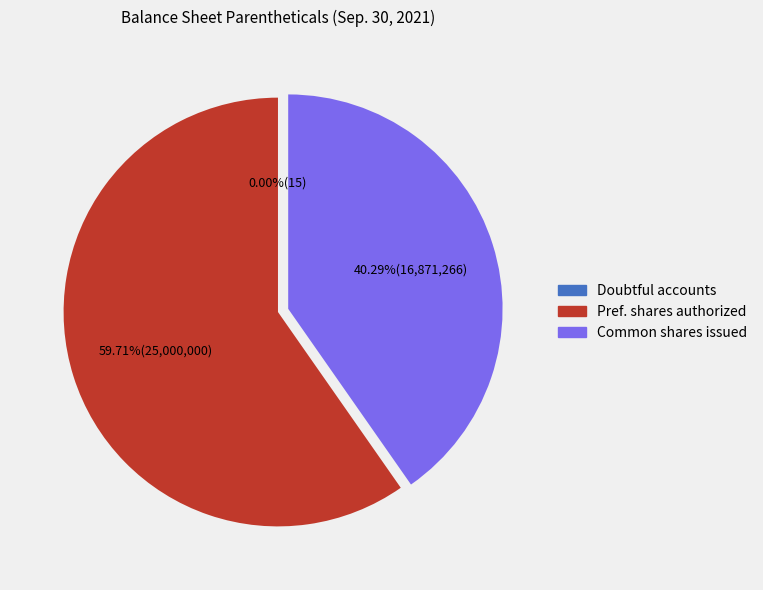

Does any single category account for the majority?

Yes